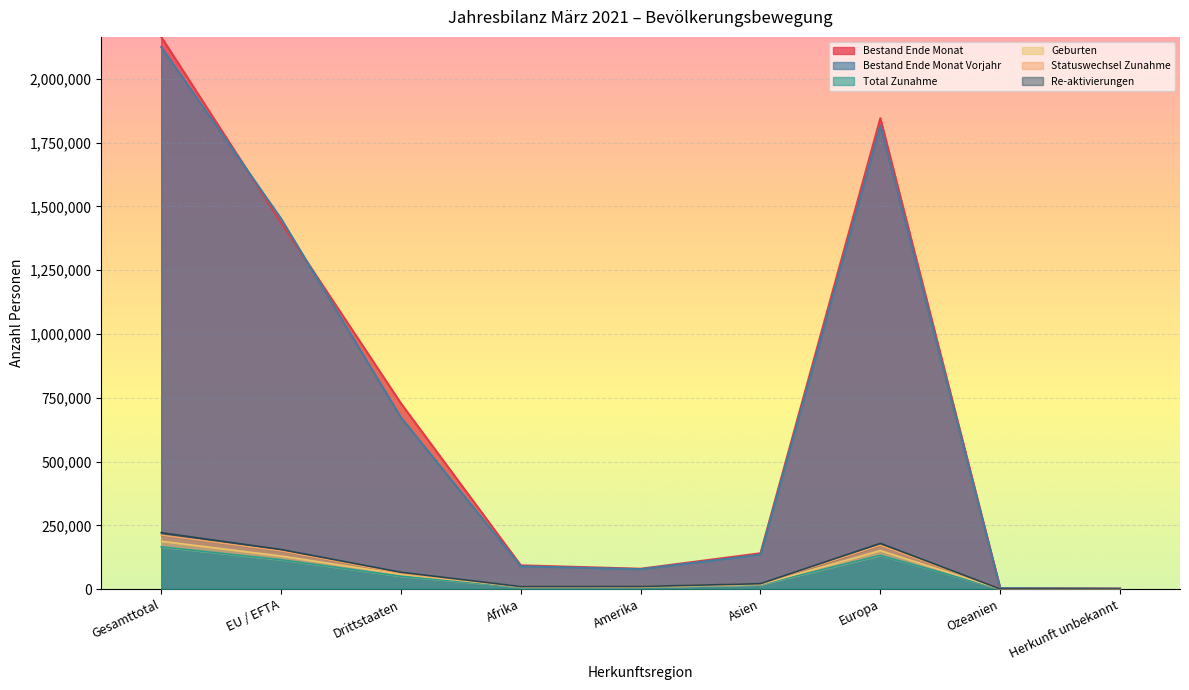

What is the difference between the maximum and second lowest values in the Statuswechsel Zunahme series?

210721